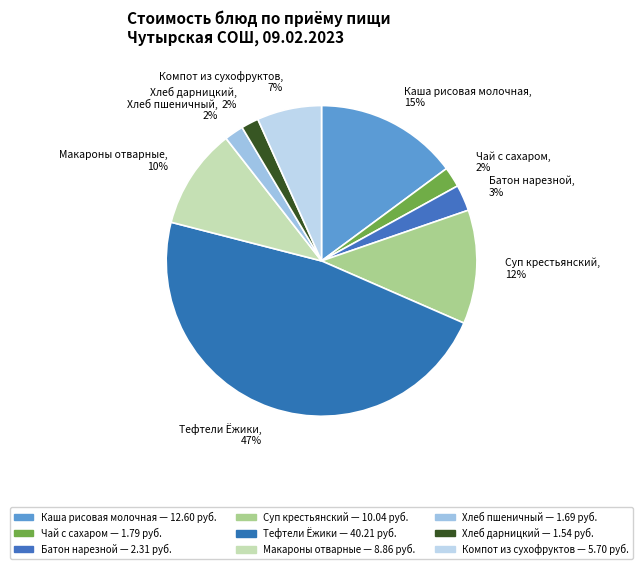

The Каша рисовая молочная slice represents 15% of the pie. True or false?

True